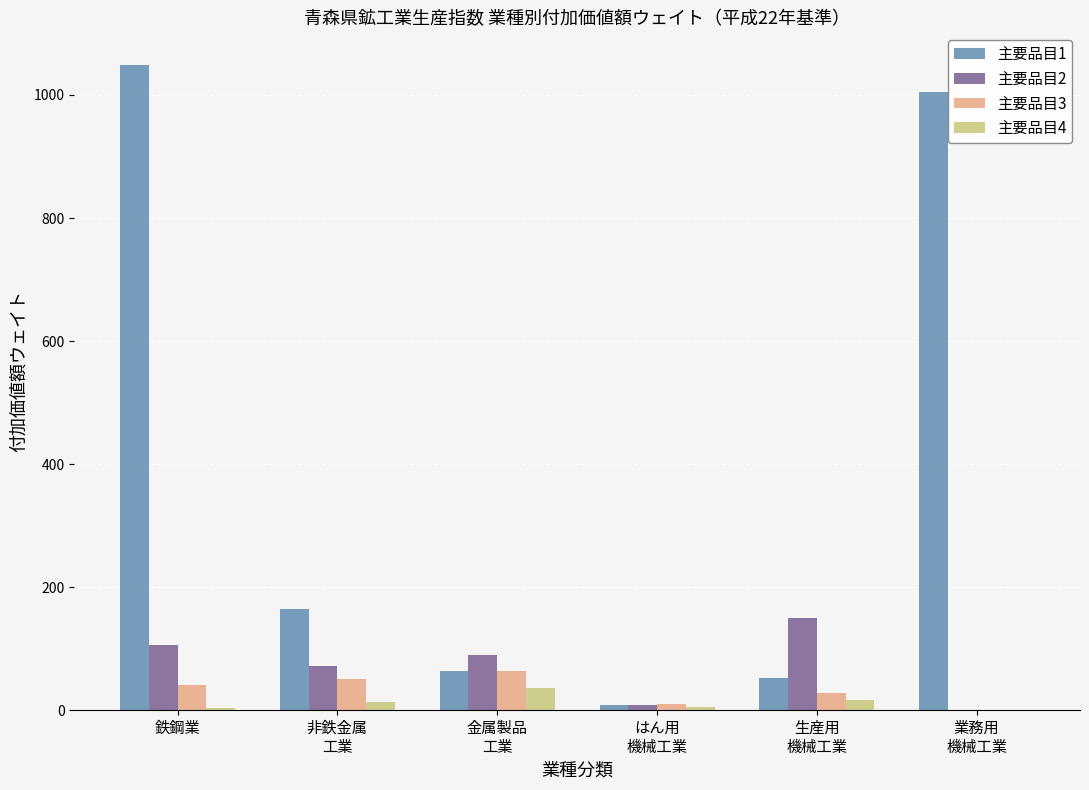

At which category does the chart reach its peak across all series?

鉄鋼業